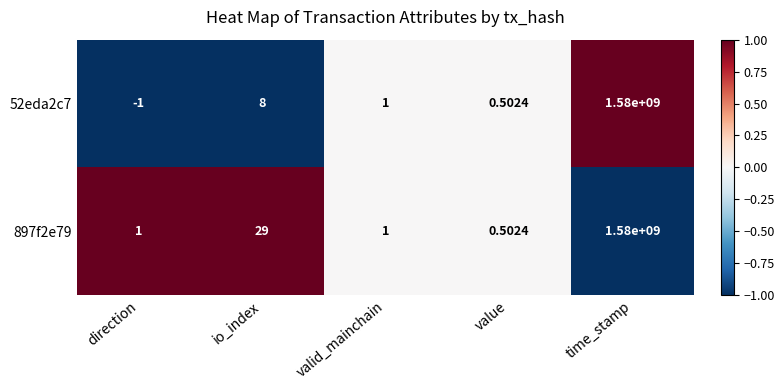

At which label does 52eda2c7 reach its minimum?

direction